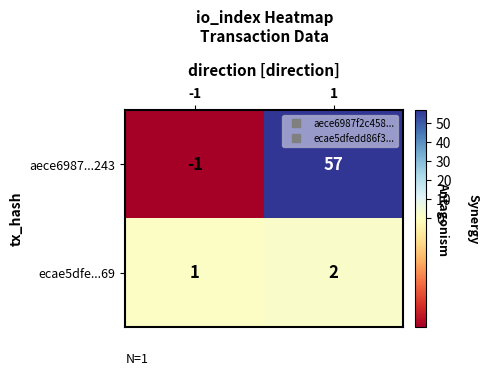

List the series in order of their peak value, lowest first.

ecae5dfe...69, aece6987...243